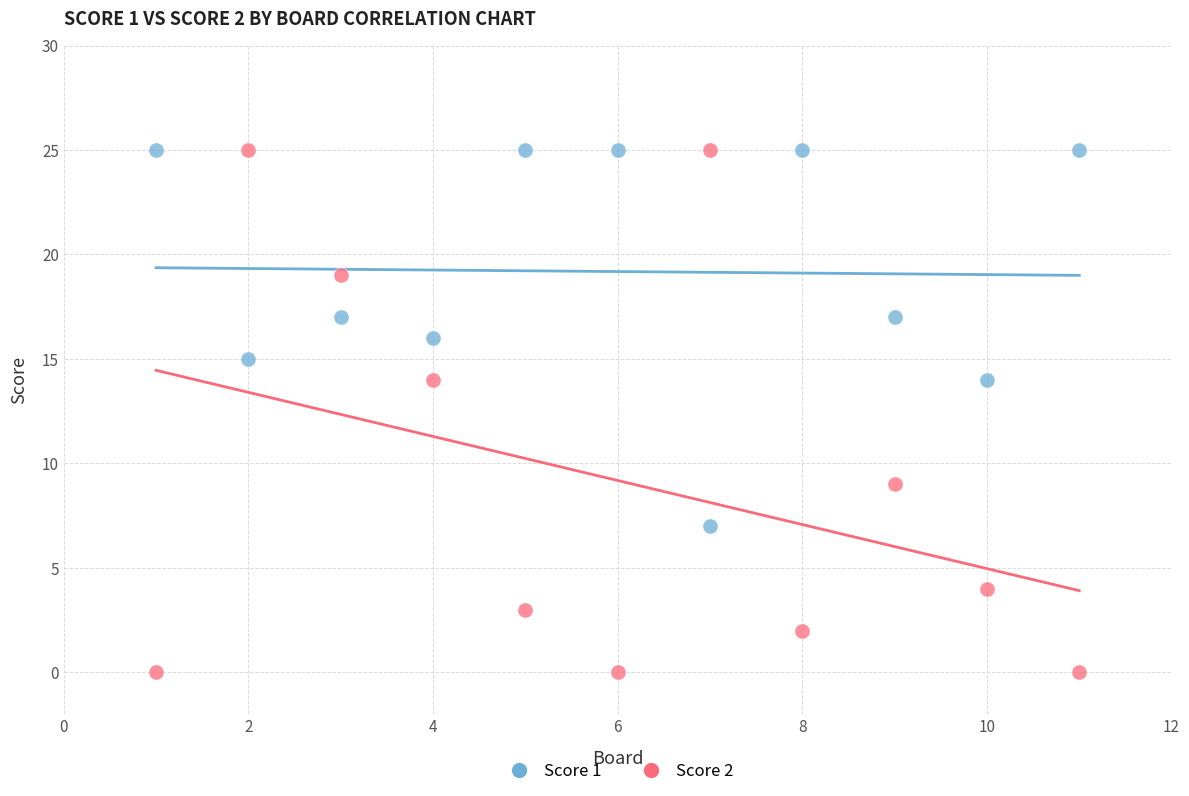

Across all data points, what is the range of X values (max minus min)?

10